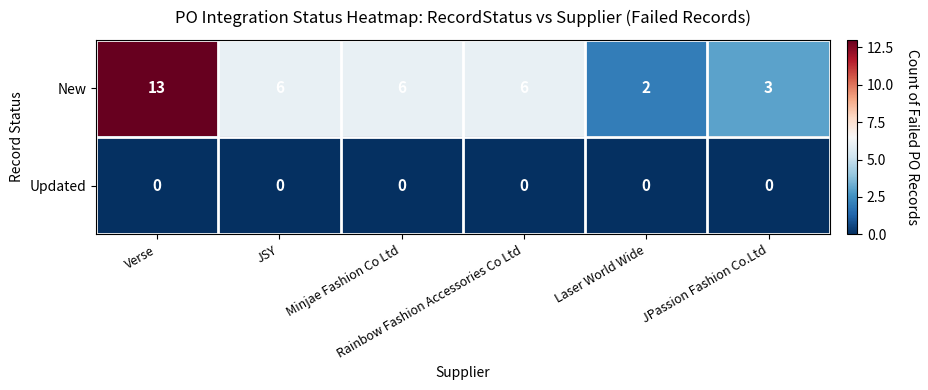

What is the highest value of the New series?

13